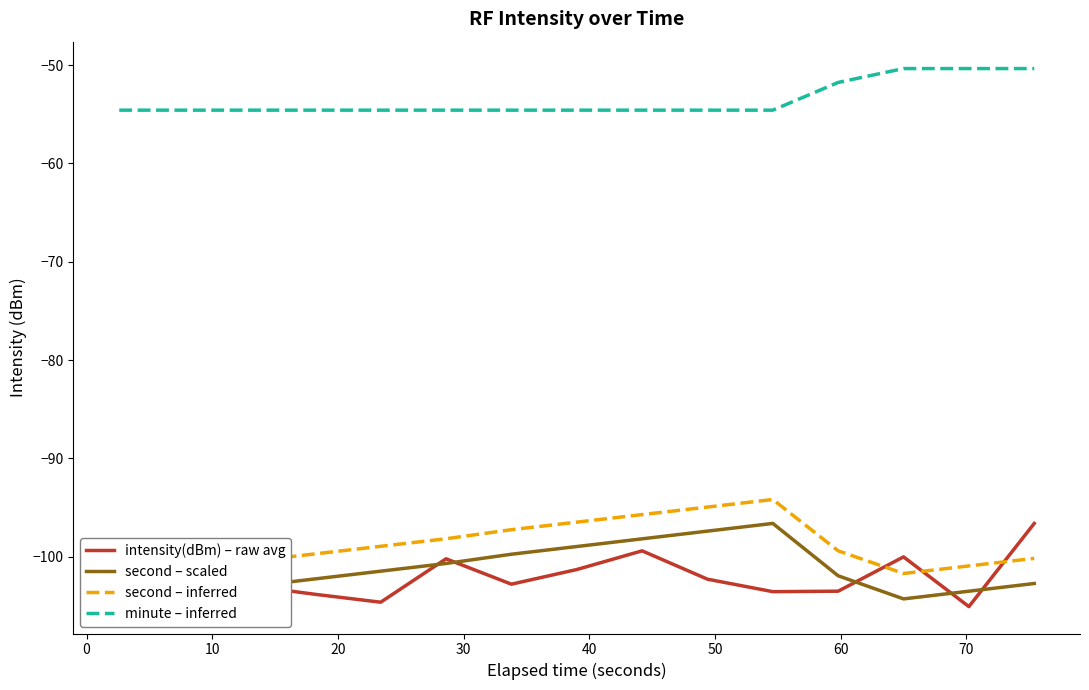

How many data points in minute – inferred are above -54?

4